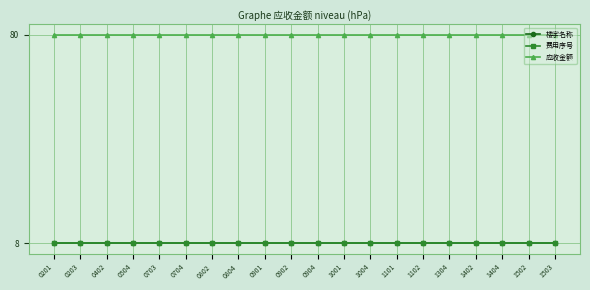

Reading left to right, extract all data points from this chart.

楼宇名称: 8	8	8	8	8	8	8	8	8	8	8	8	8	8	8	8	8	8	8	8
费用序号: 8	8	8	8	8	8	8	8	8	8	8	8	8	8	8	8	8	8	8	8
应收金额: 80	80	80	80	80	80	80	80	80	80	80	80	80	80	80	80	80	80	80	80